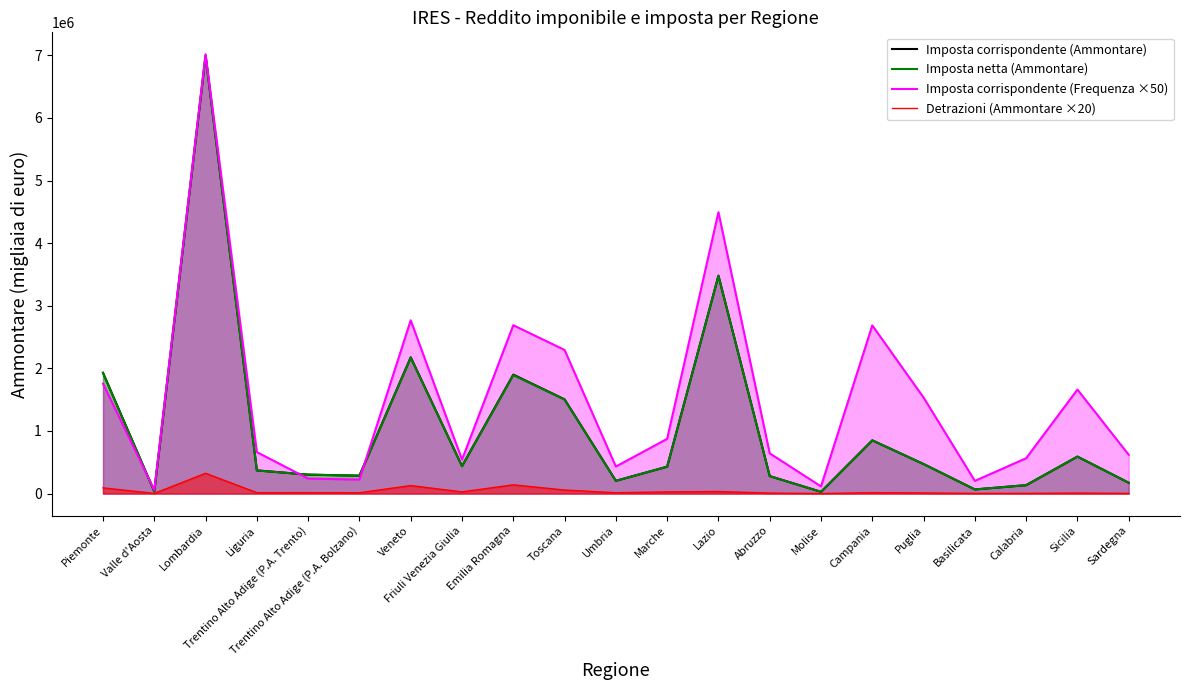

True or false: Detrazioni (Ammontare ×20) has more than 0 interior local peaks.

True